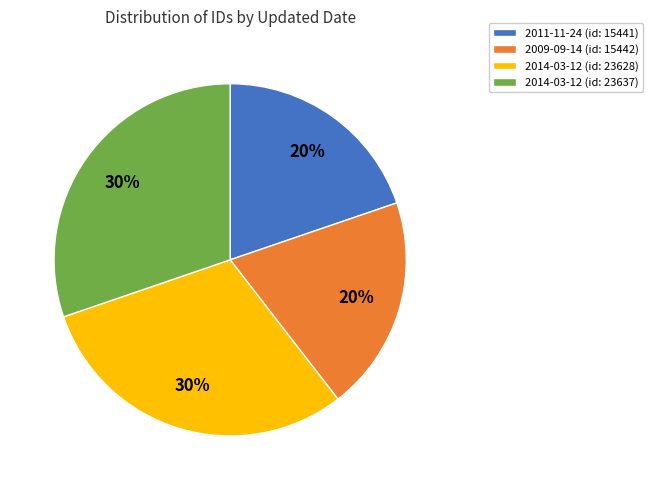

Combined, do 2014-03-12 (id: 23628) and 2014-03-12 (id: 23637) account for over 50%?

Yes